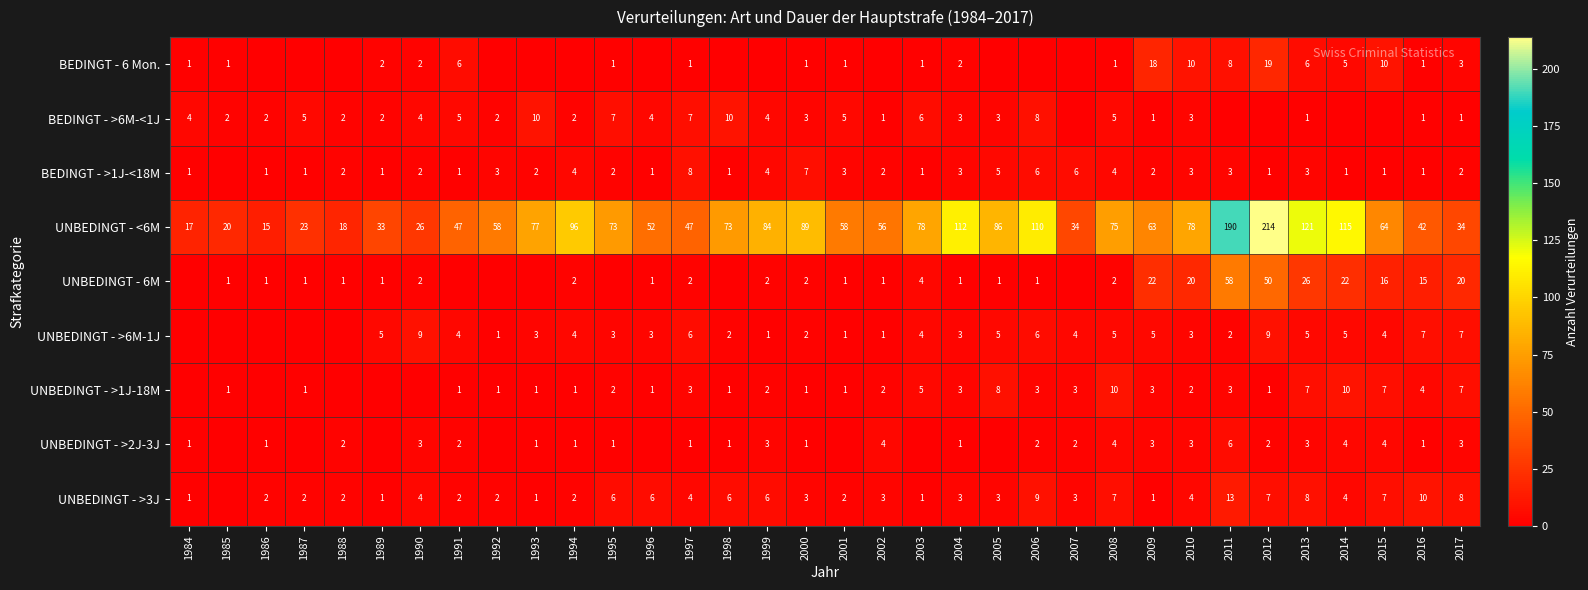

What is the average value of the UNBEDINGT - <6M series?

70